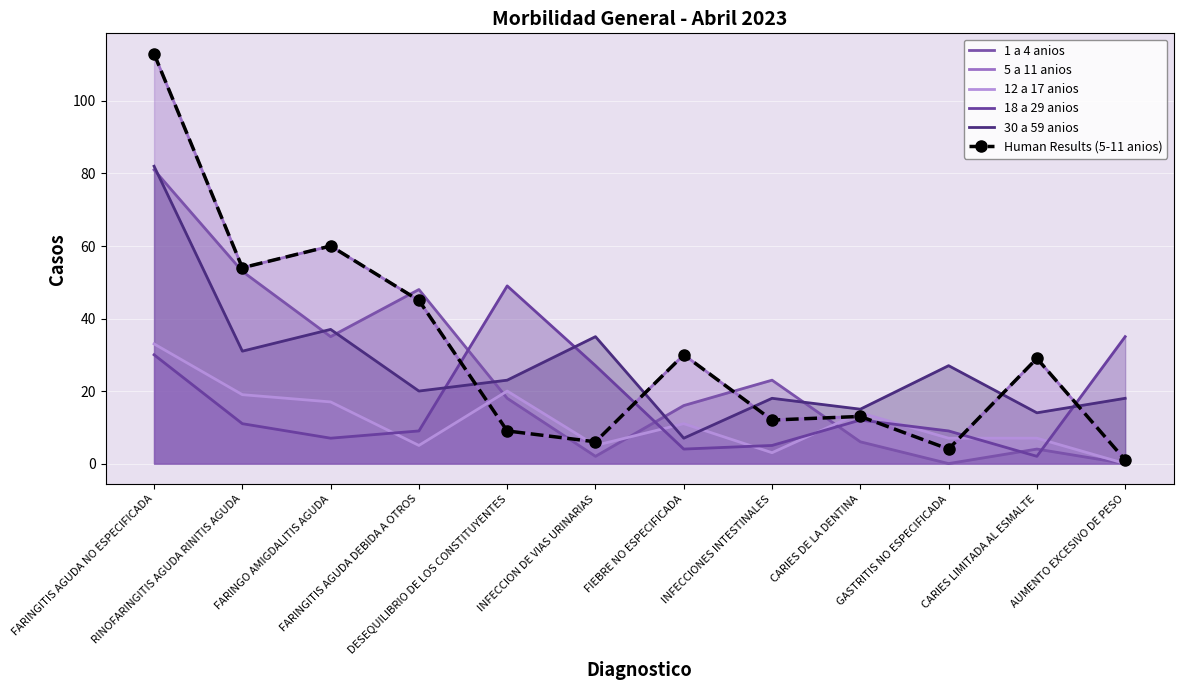

List the series in order of their peak value, lowest first.

12 a 17 anios, 18 a 29 anios, 1 a 4 anios, 30 a 59 anios, 5 a 11 anios, Human Results (5-11 anios)